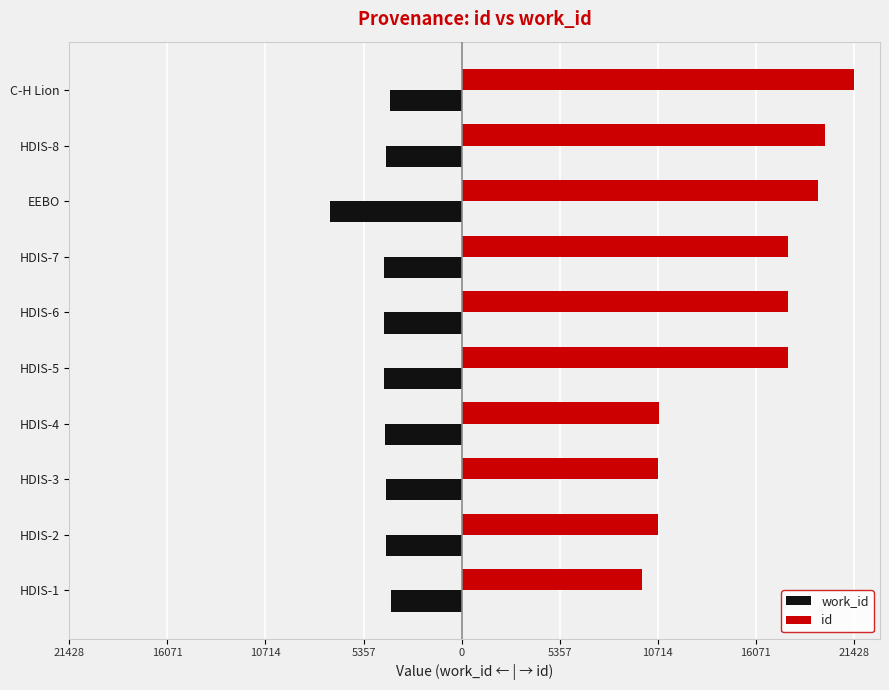

Which series has the largest total across all categories?

id